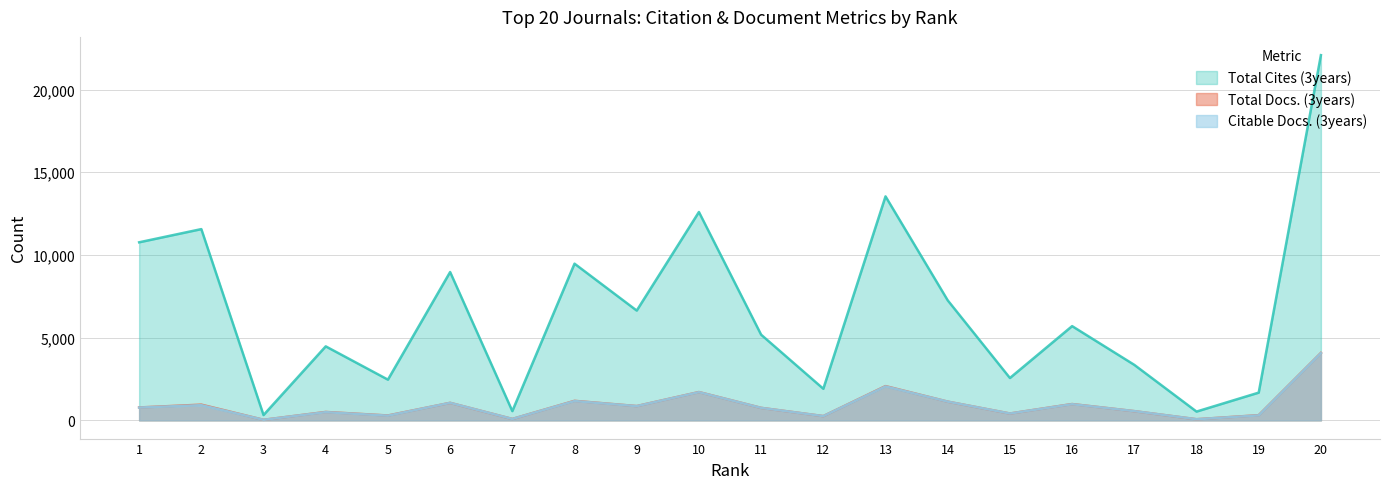

What are all the series names shown in the legend?

Total Cites (3years), Total Docs. (3years), Citable Docs. (3years)